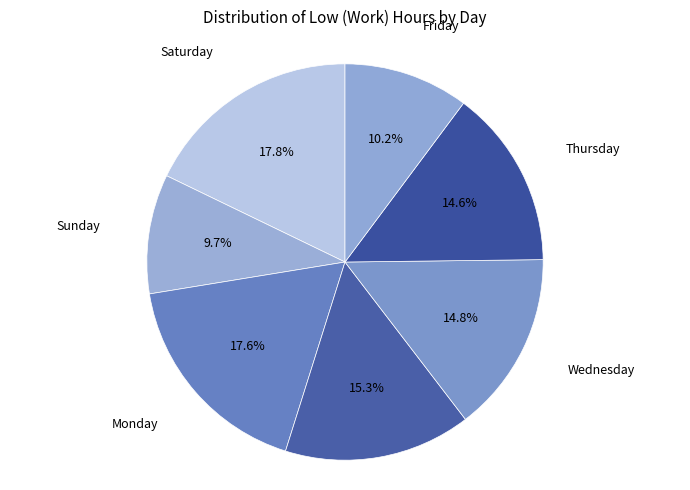

How many segments does this pie chart have?

7